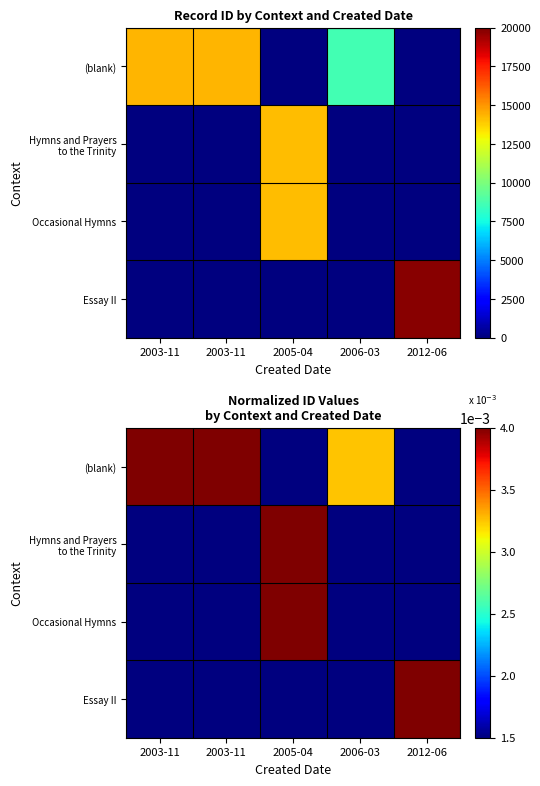

Which series changed the most between 2003-11 and 2012-06?

Essay II